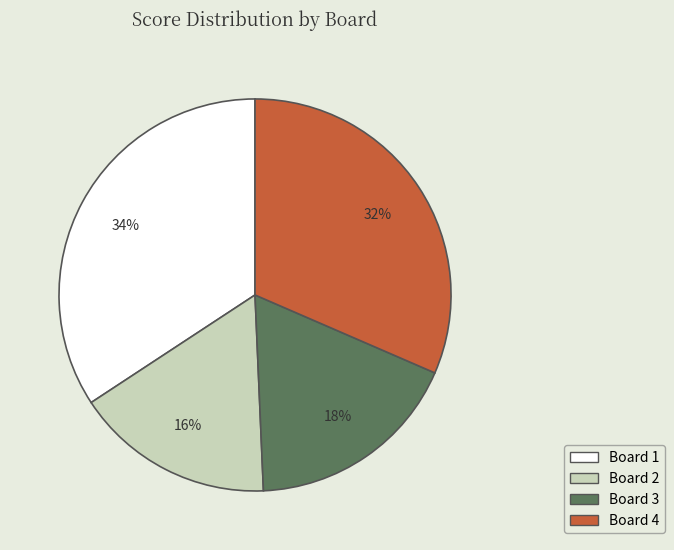

Is Board 3 the majority of the pie?

No